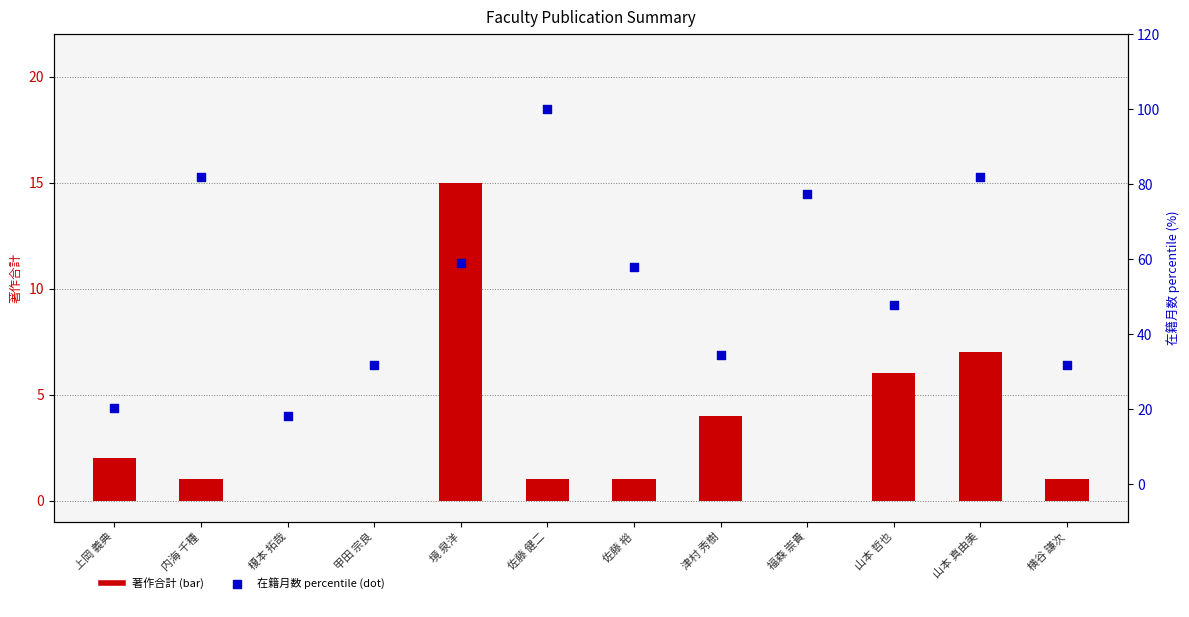

Which series has the largest total across all categories?

在籍月数 percentile